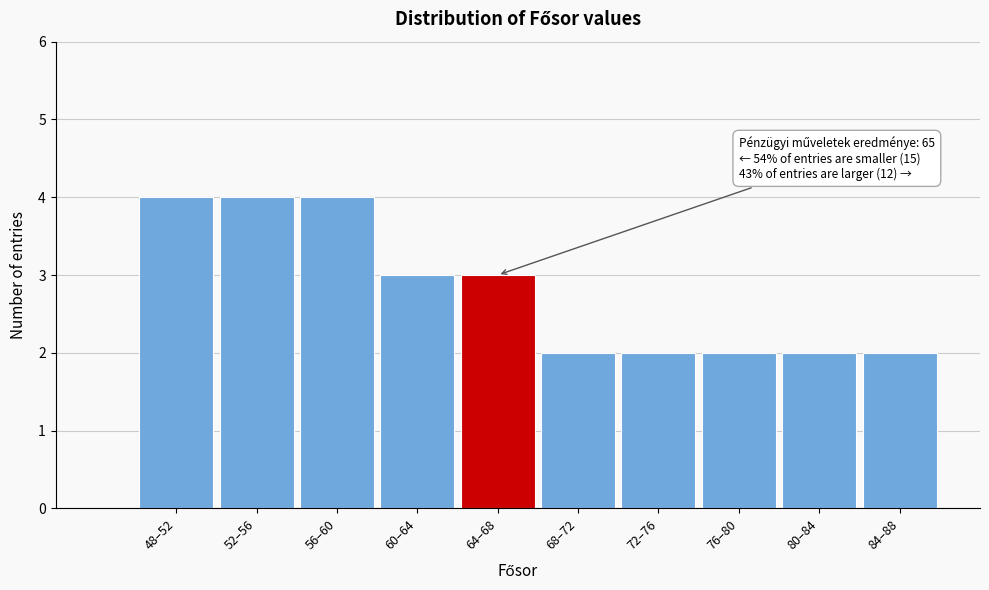

Reading left to right, transcribe all the data shown in this chart.

48–52=4	52–56=4	56–60=4	60–64=3	64–68=3	68–72=2	72–76=2	76–80=2	80–84=2	84–88=2